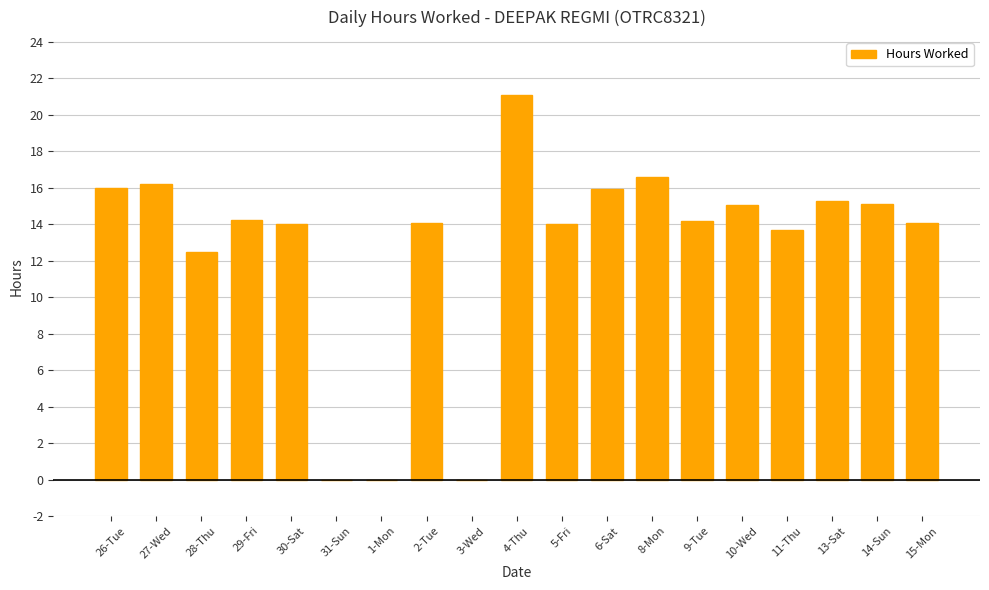

What is the greatest value displayed?

21.1